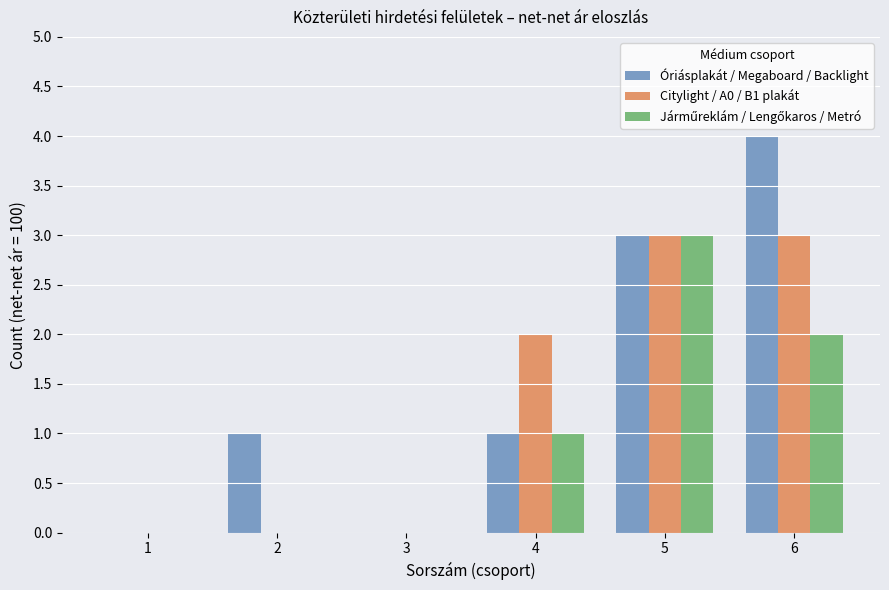

What is the total value across all series at 4?

4